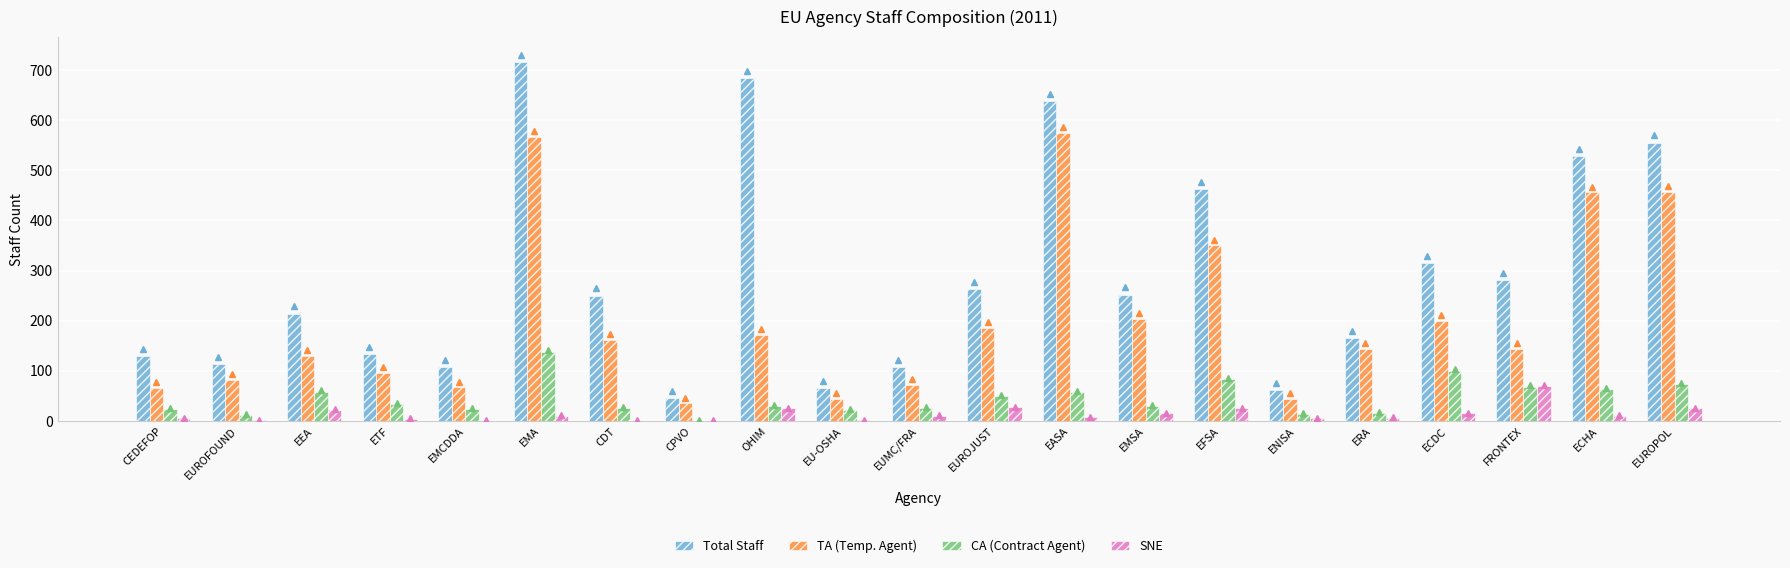

Is it true that Total Staff equals 683 at OHIM?

True